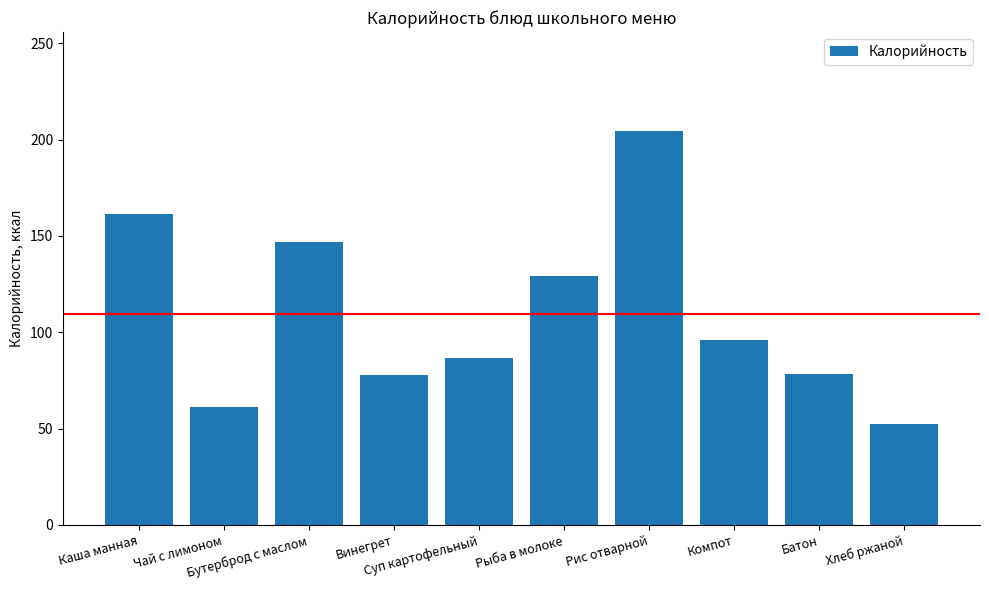

How many categories are shown in the chart?

10